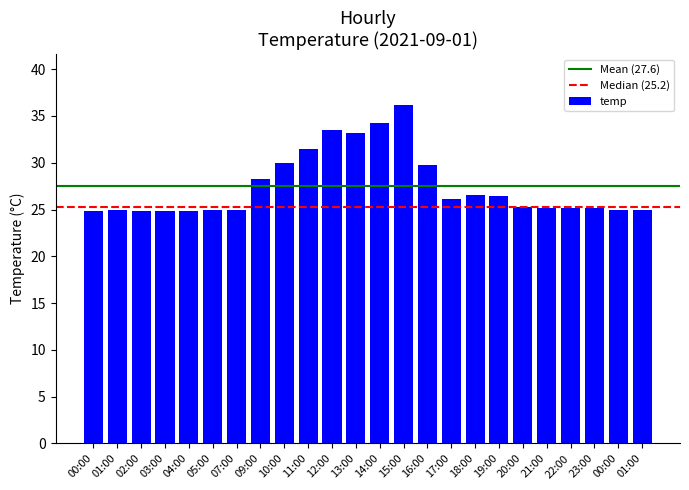

The chart shows a value of 31.5 at 11:00. True or false?

True